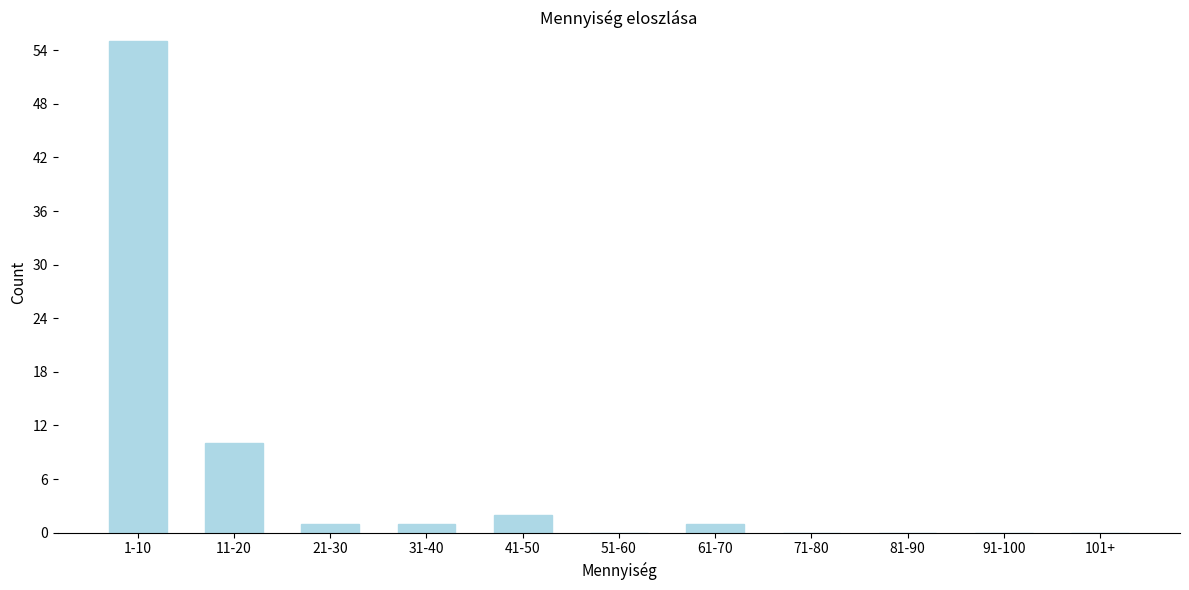

Reading left to right, transcribe all the data shown in this chart.

1-10=55	11-20=10	21-30=1	31-40=1	41-50=2	51-60=0	61-70=1	71-80=0	81-90=0	91-100=0	101+=0